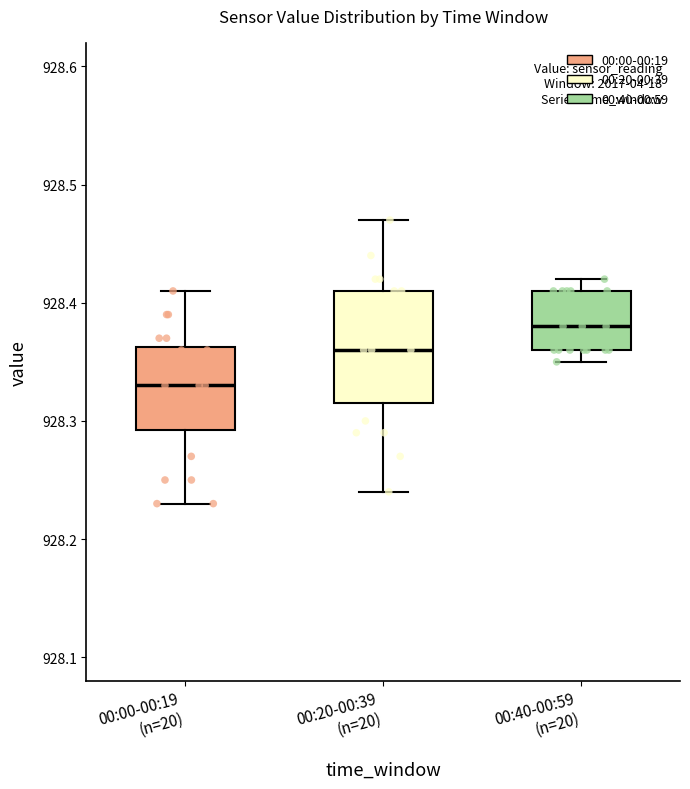

Reading left to right, transcribe this box plot: for each box, give where its median line is, the range the box spans, and where its two whiskers end, as read against the y-axis. The values are not printed on the chart, so give them approximately, as read against the axis.

00:00-00:19 (n=20): median 928.33, box 928.29 to 928.36, whiskers 928.23 to 928.41
00:20-00:39 (n=20): median 928.36, box 928.32 to 928.41, whiskers 928.24 to 928.47
00:40-00:59 (n=20): median 928.38, box 928.36 to 928.41, whiskers 928.35 to 928.42